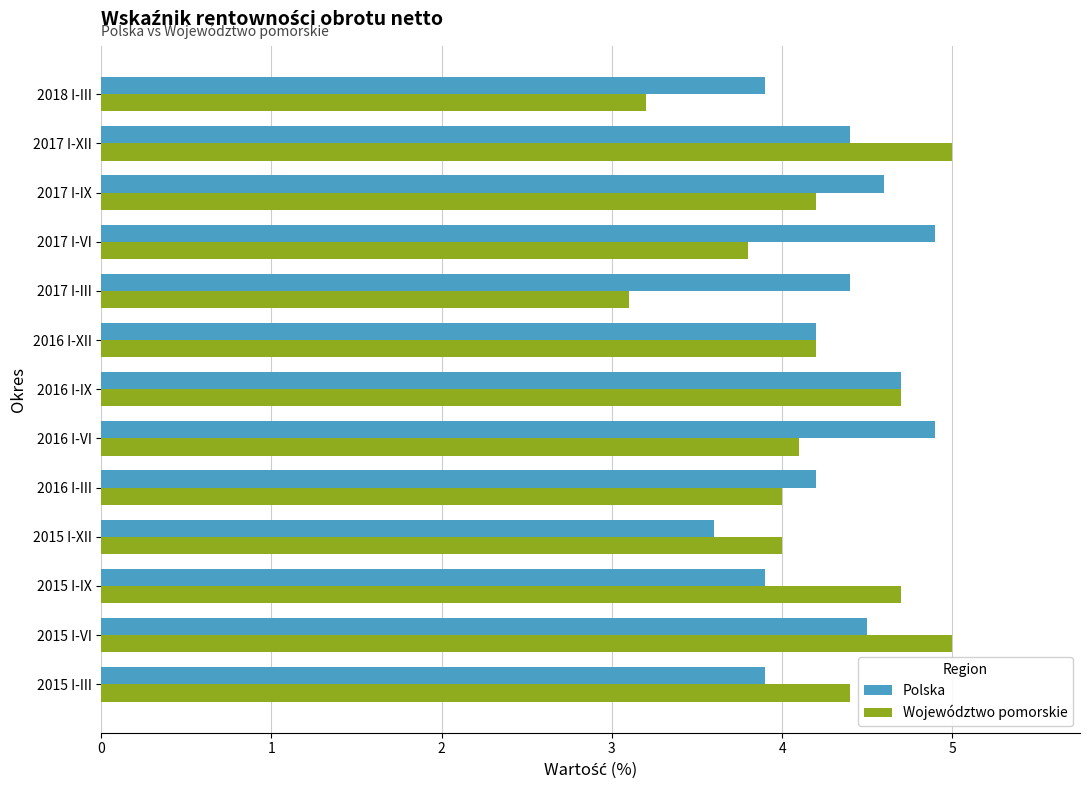

Which series has the largest total across all categories?

Polska